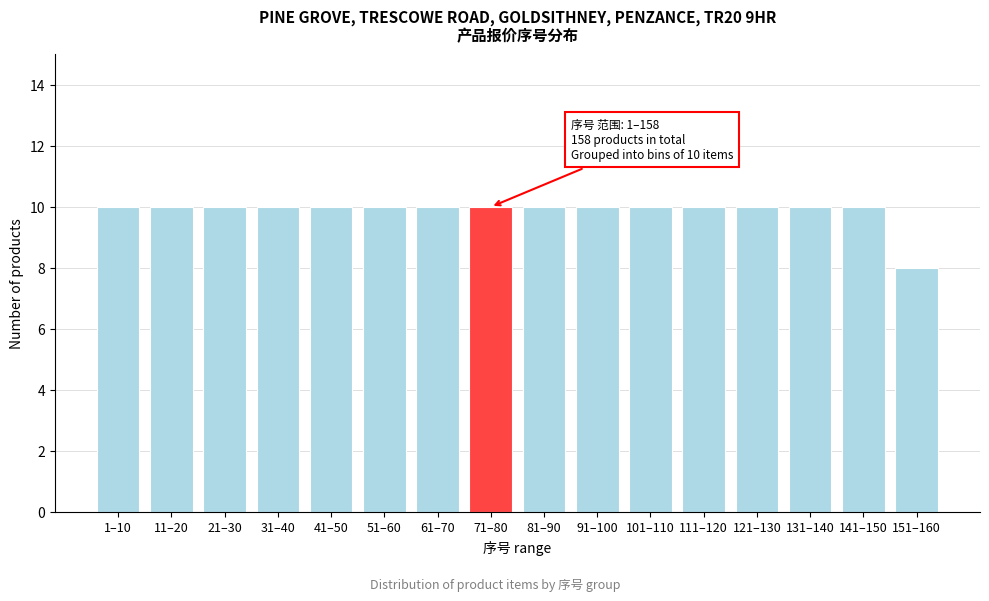

Reading left to right, transcribe all the data shown in this chart.

10	10	10	10	10	10	10	10	10	10	10	10	10	10	10	8